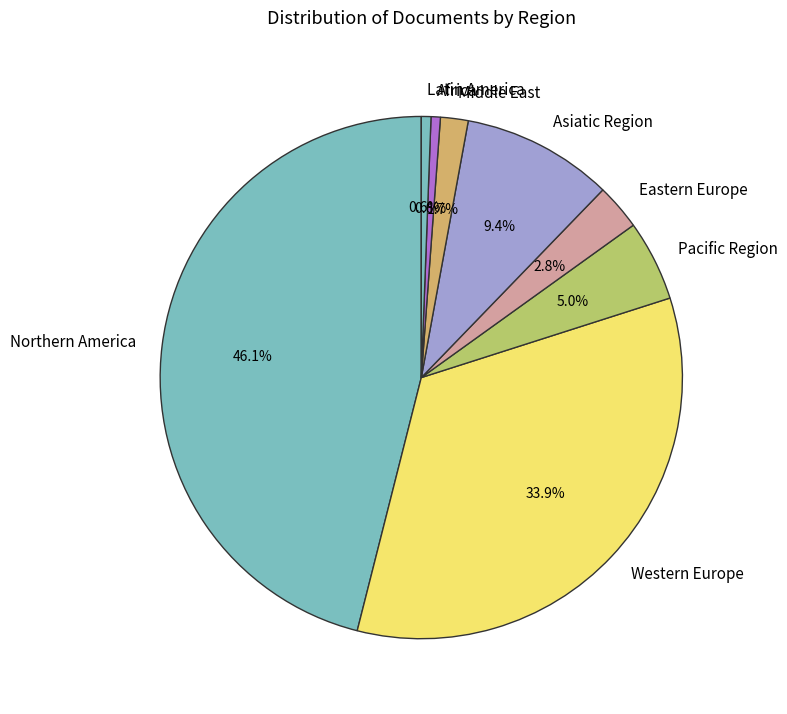

What portion of the pie excludes Western Europe?

66.1%